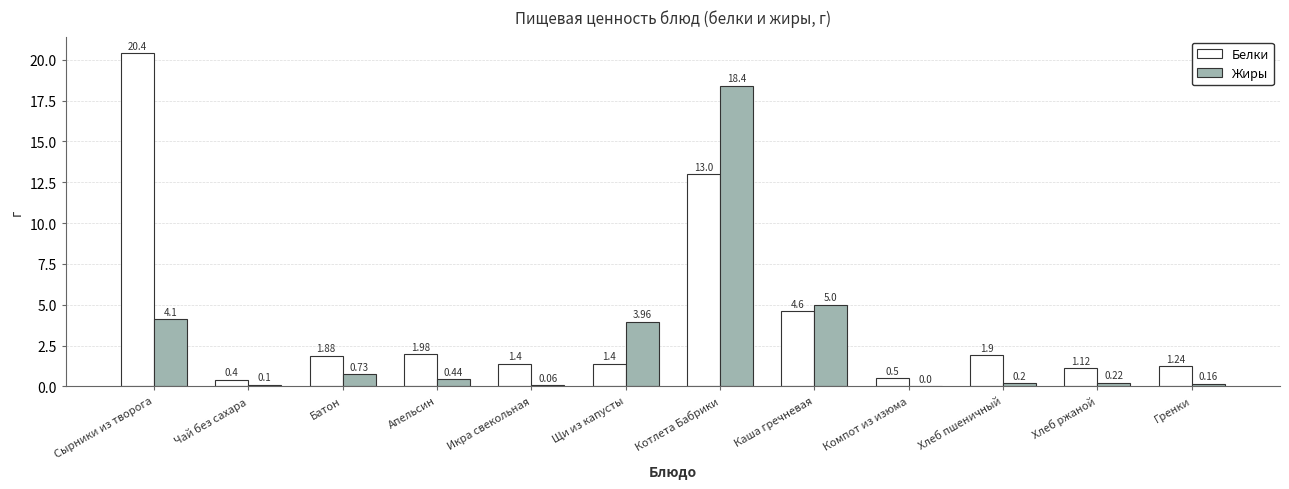

What is the sum of the Жиры values at Котлета Бабрики and Щи из капусты?

22.4